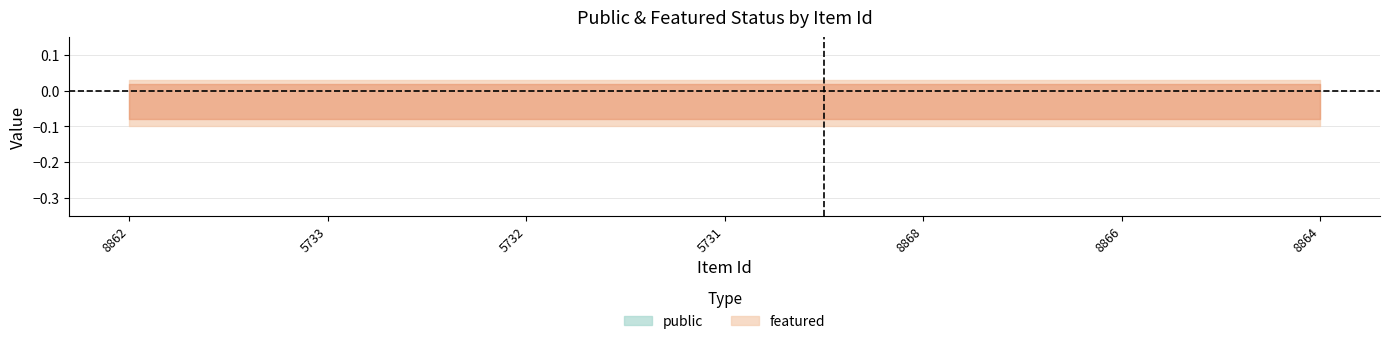

Is the value of featured at 5733 greater than the value of public at 5731?

No